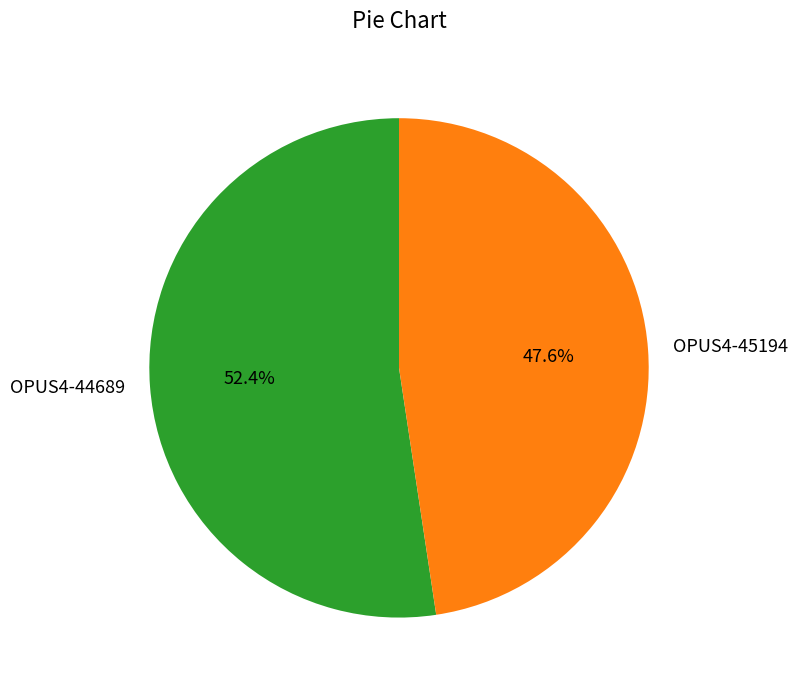

The OPUS4-44689 slice represents 40% of the pie. True or false?

False